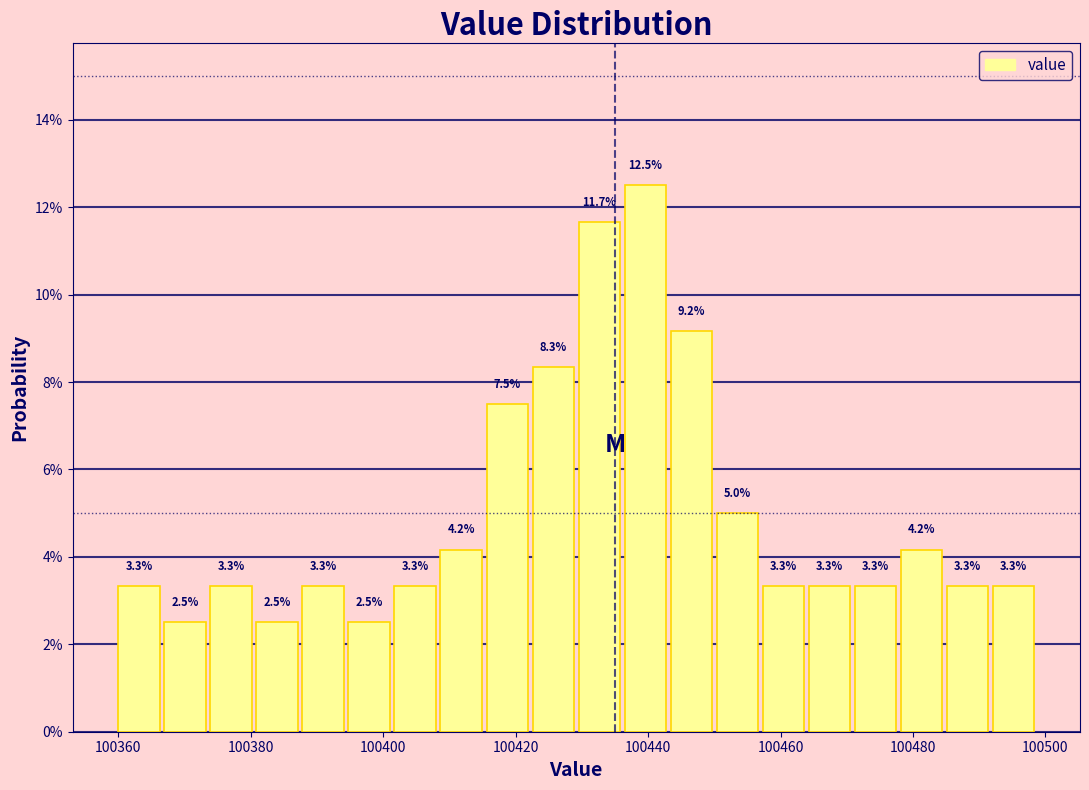

Read against the x-axis, roughly where is the centre of the tallest bar?

100440